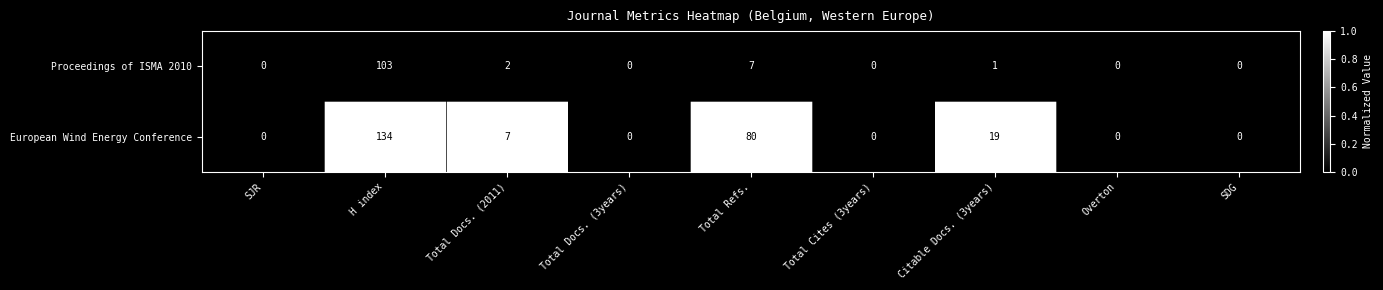

At which label is European Wind Energy Conference closest to 67?

Total Refs.